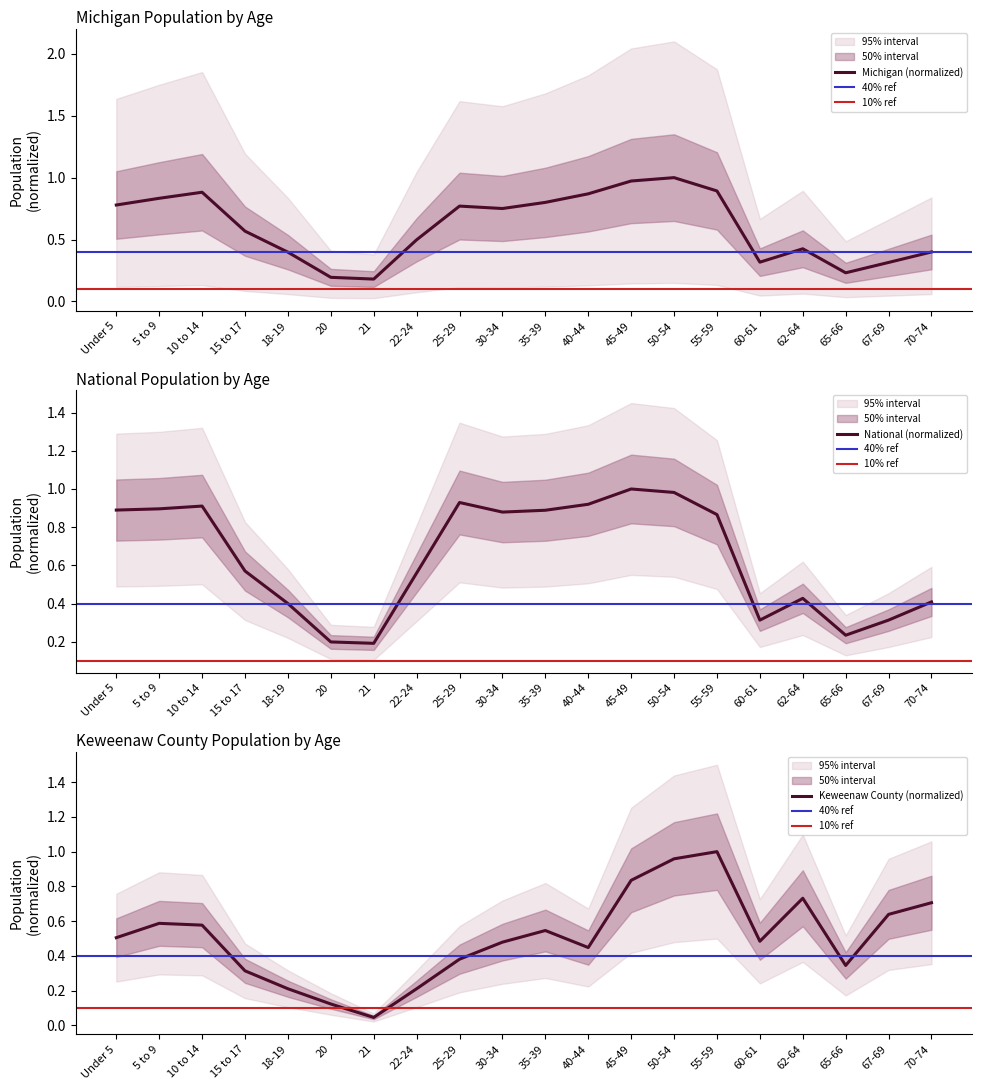

At which label is National closest to 0?

21